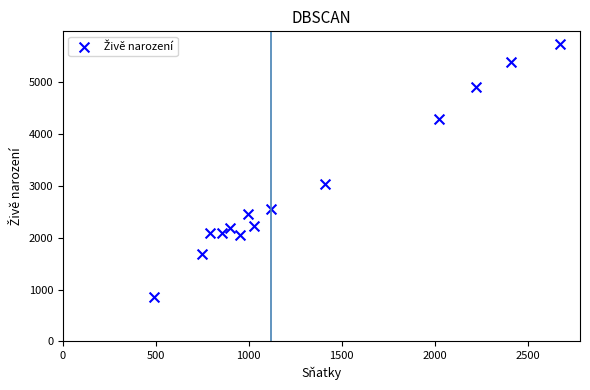

What Y value in the scatter plot is closest to 3301?

3042